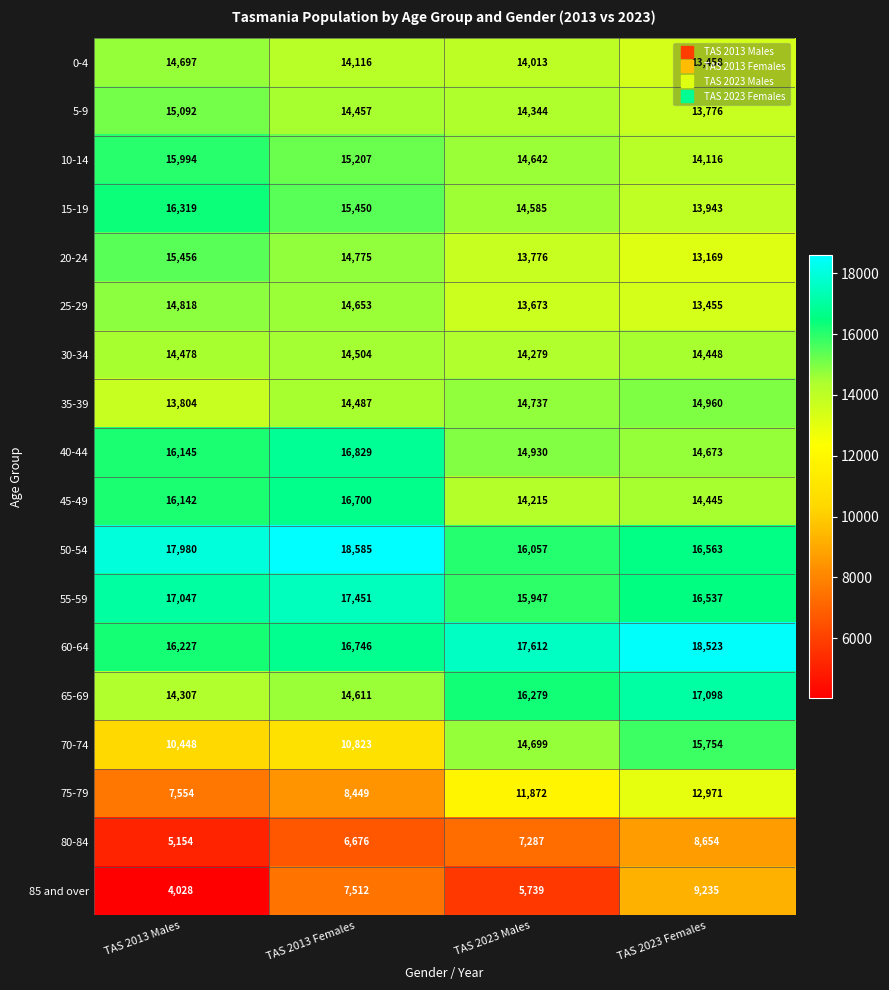

What is the sum of the 0-4 values at TAS 2023 Females and TAS 2013 Males?

28155